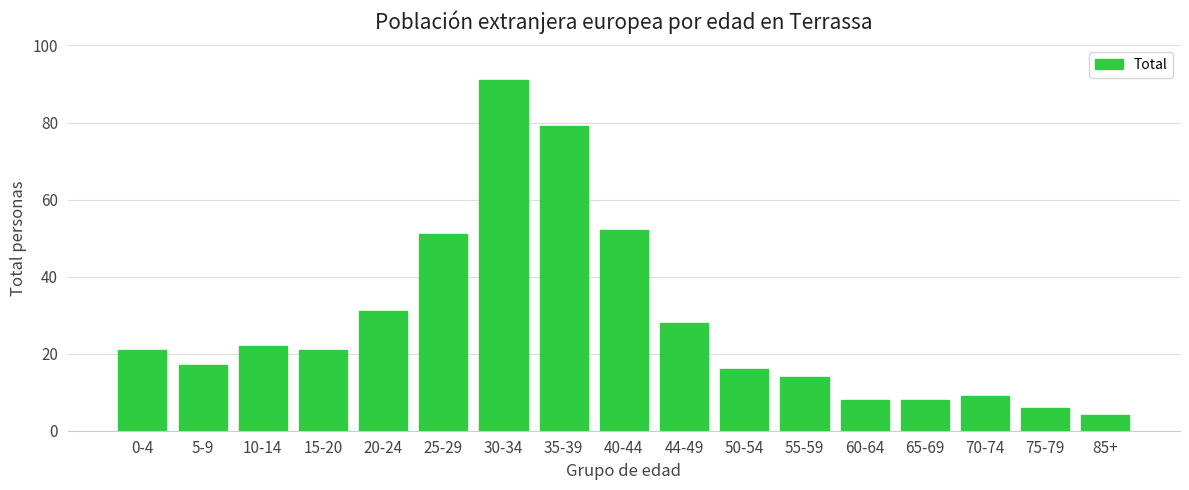

Reading left to right, extract all data points from this chart.

0-4=21	5-9=17	10-14=22	15-20=21	20-24=31	25-29=51	30-34=91	35-39=79	40-44=52	44-49=28	50-54=16	55-59=14	60-64=8	65-69=8	70-74=9	75-79=6	85+=4